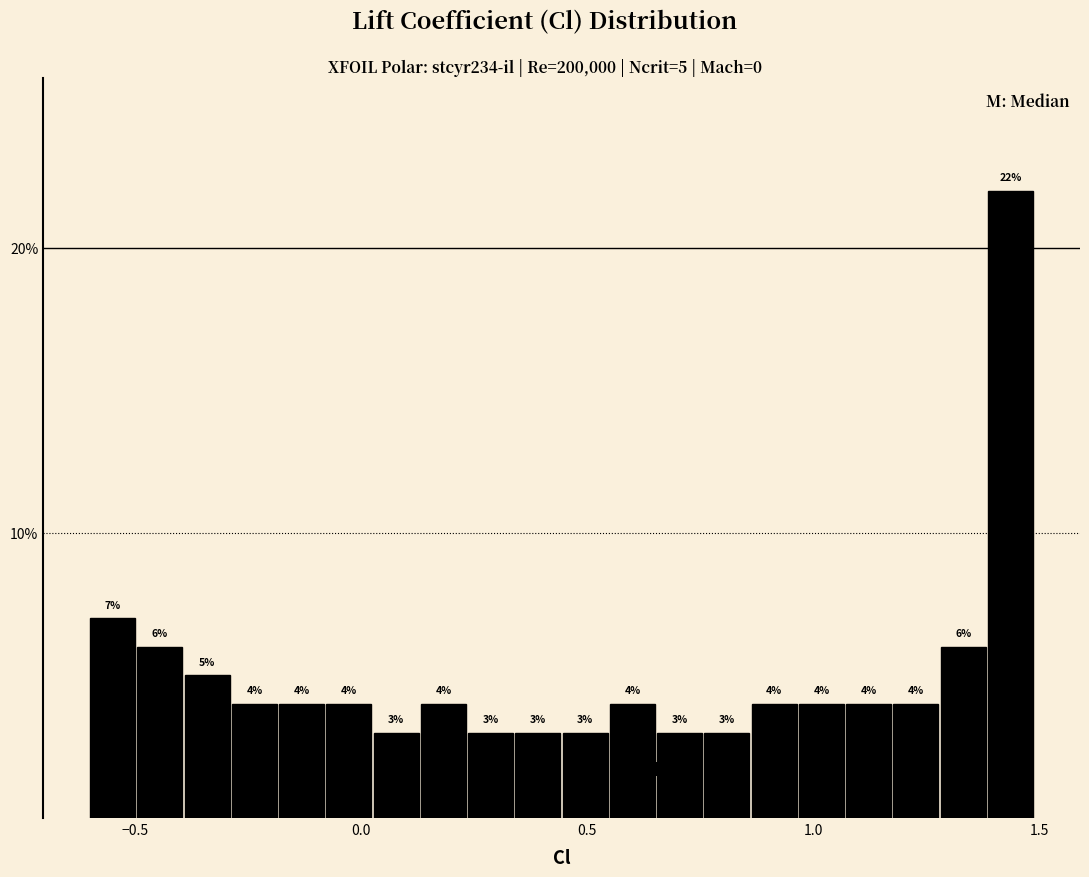

Read against the x-axis, roughly where is the centre of the tallest bar?

1.45